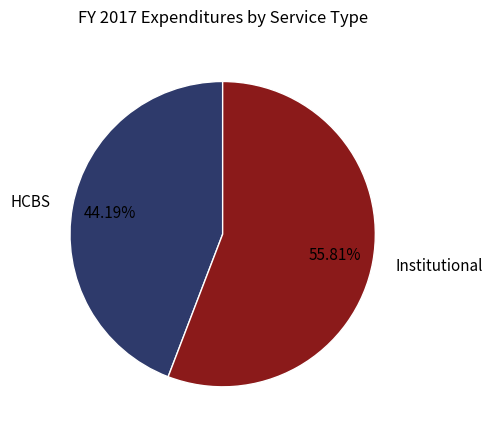

To the nearest percent, what is the combined percentage of Institutional and HCBS?

100%